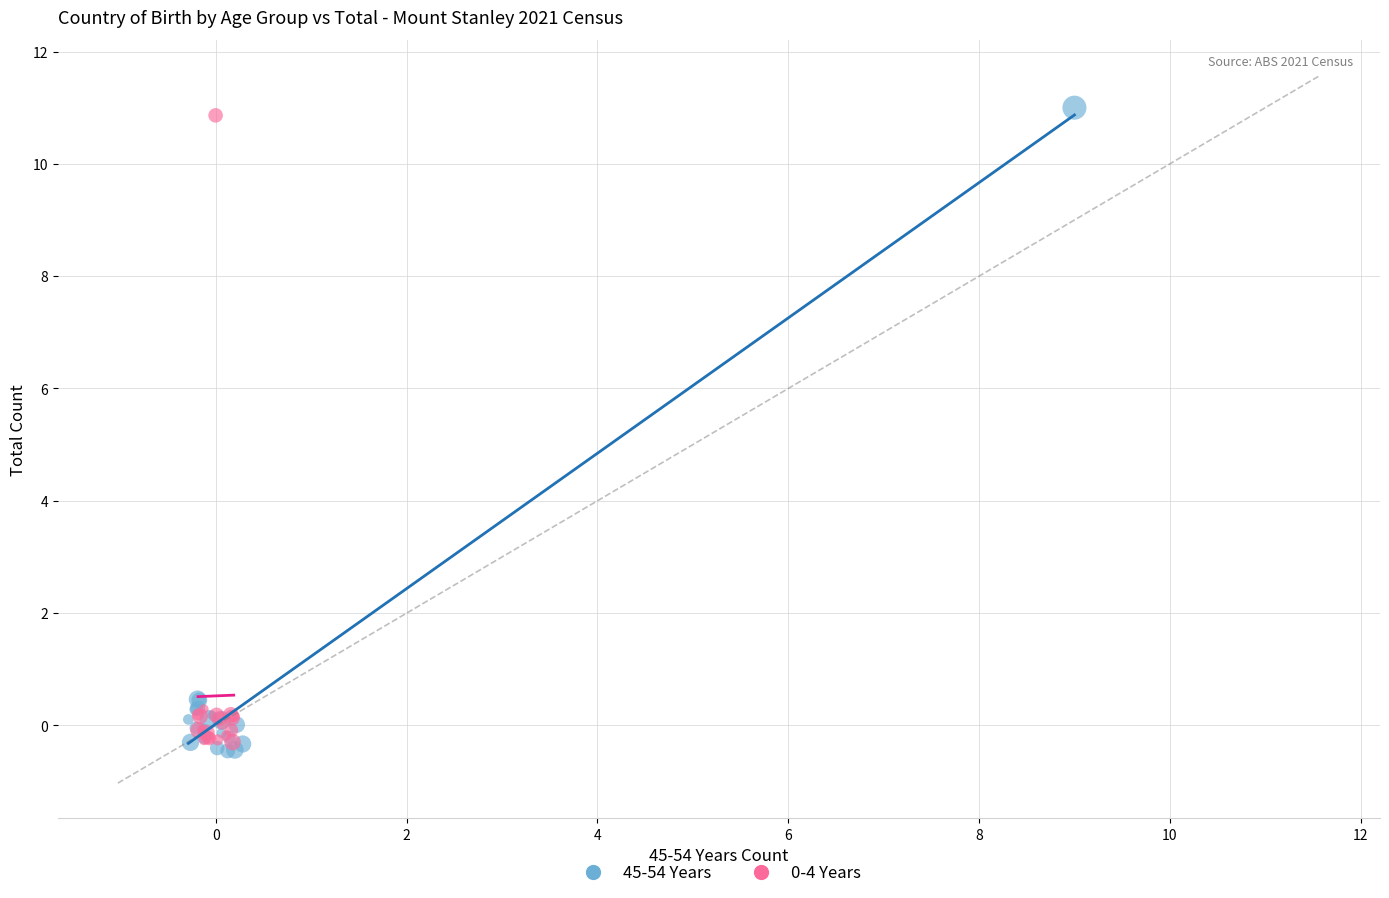

Which series has the largest Y range (max minus min)?

45-54 Years